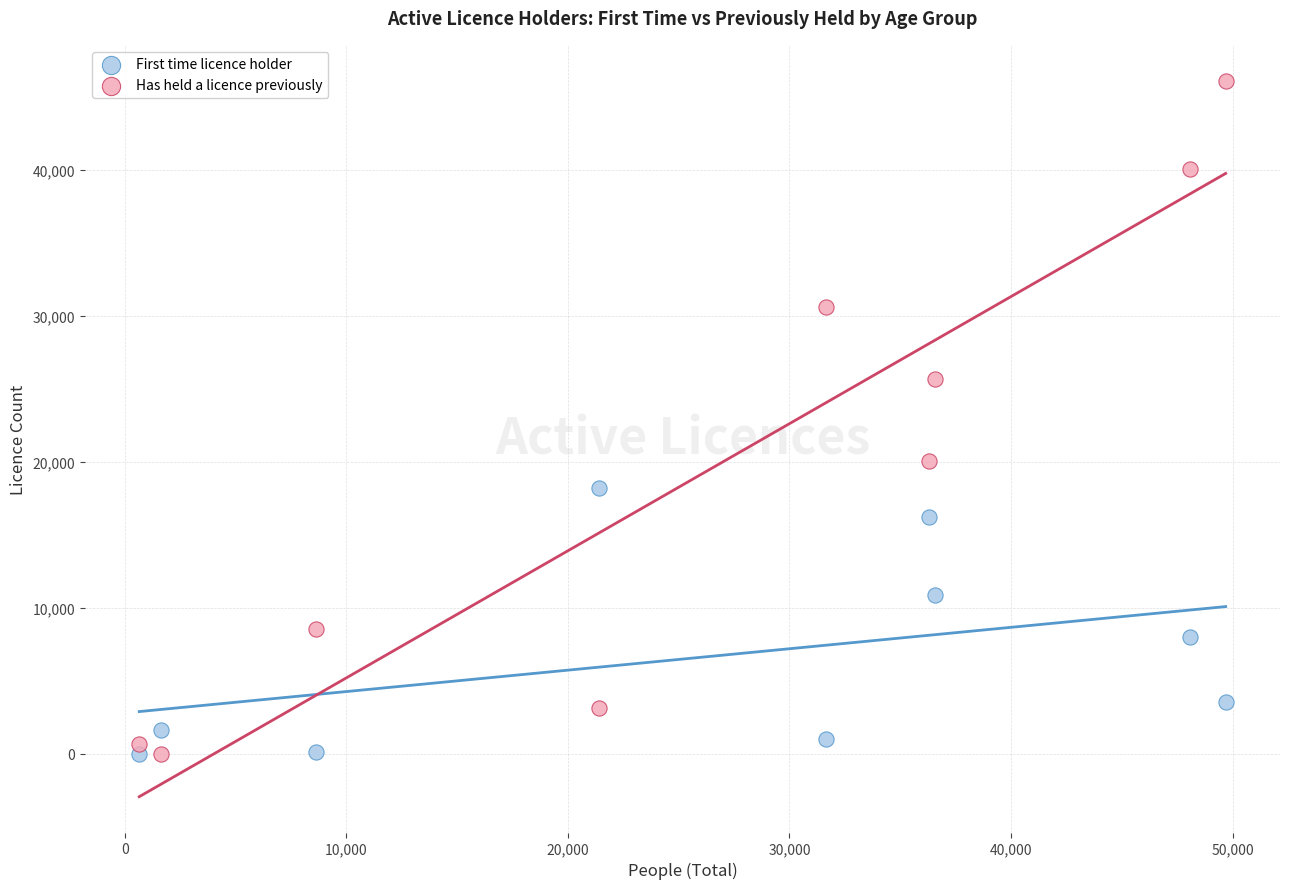

Across all data points, what is the range of Y values (max minus min)?

46117